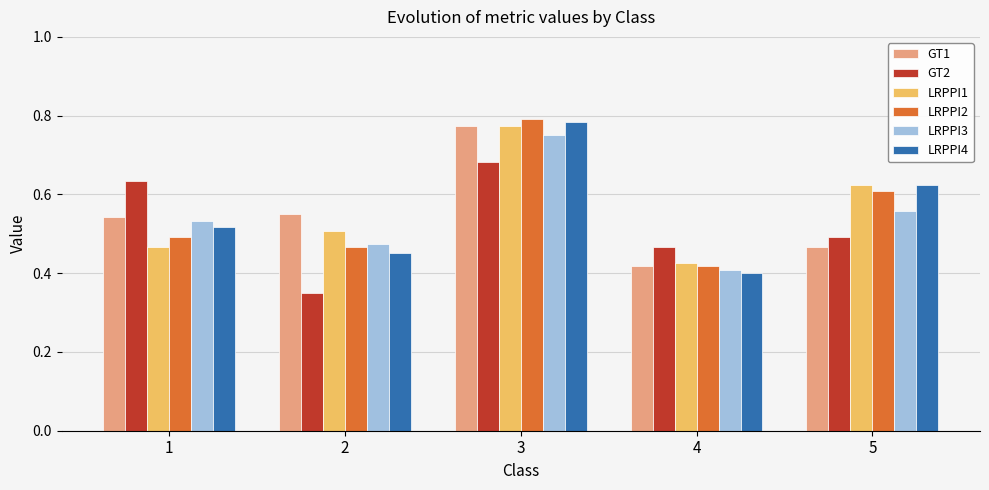

True or false: LRPPI3 has a value of 0.8 at 3.

True